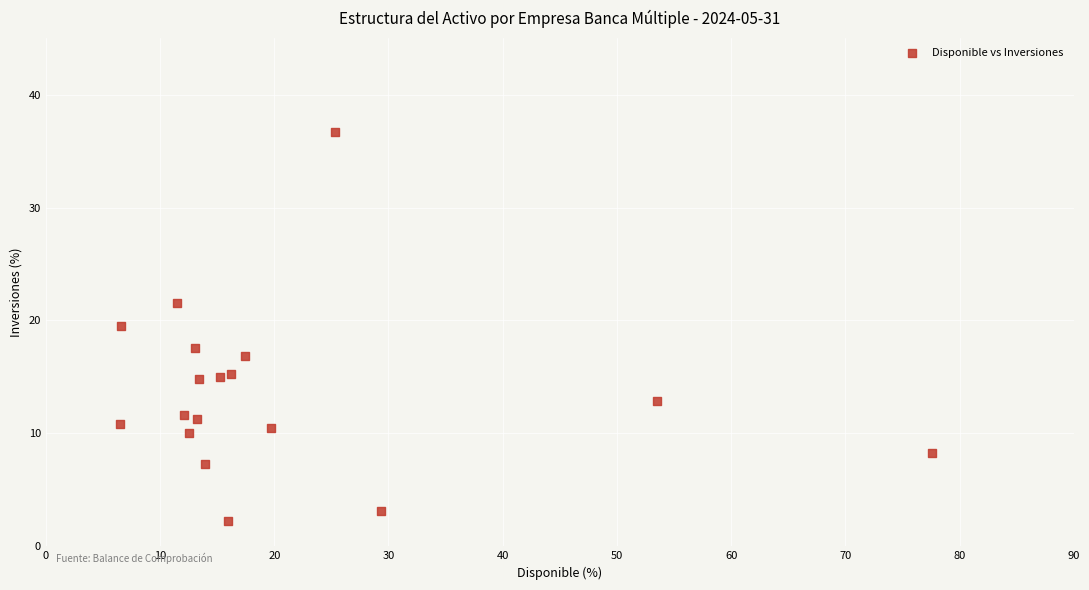

What Y value in the scatter plot is closest to 19?

19.5